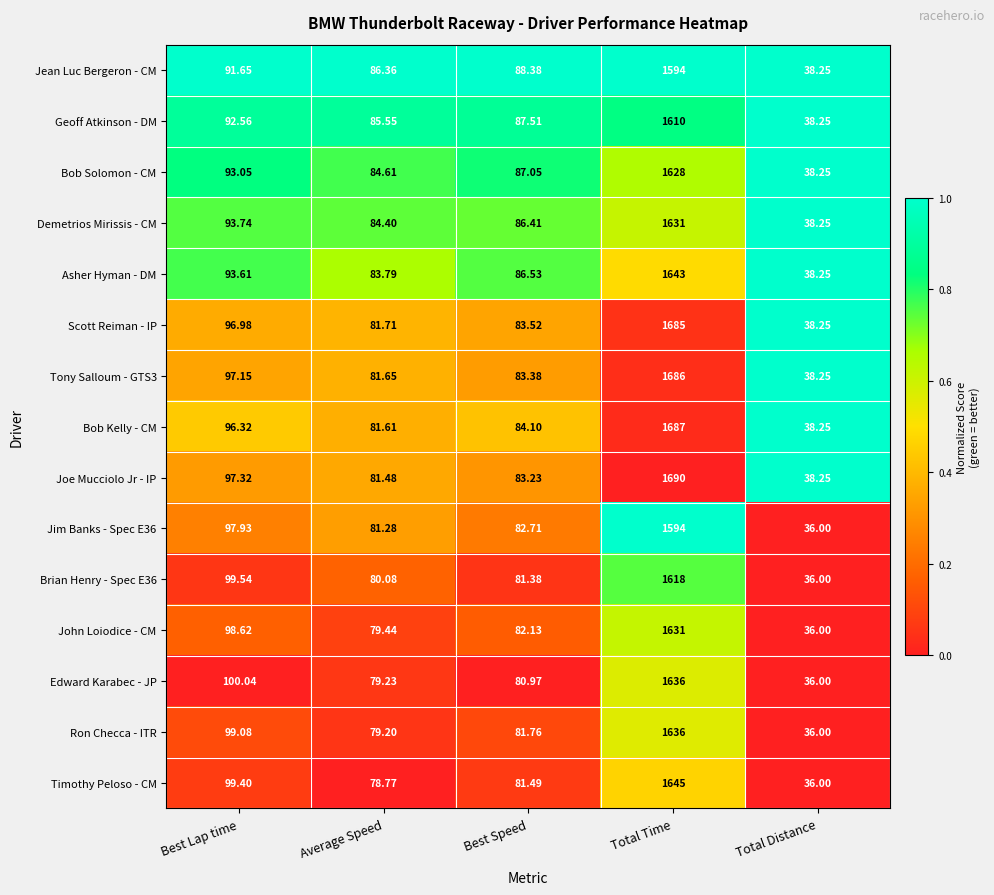

Which series has the largest total across all categories?

Joe Mucciolo Jr - IP